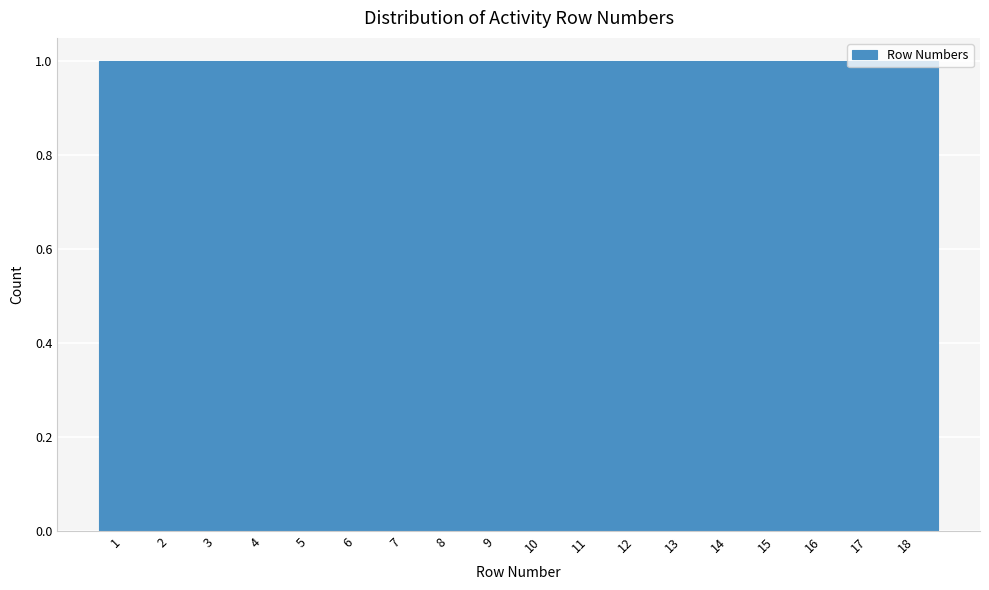

Reading left to right, list every bar in this chart as the range it spans on the x-axis followed by its height. The values are not printed on the chart, so give them approximately, as read against the axis.

0.5 to 1.5: 1
1.5 to 2.5: 1
2.5 to 3.5: 1
3.5 to 4.5: 1
4.5 to 5.5: 1
5.5 to 6.5: 1
6.5 to 7.5: 1
7.5 to 8.5: 1
8.5 to 9.5: 1
9.5 to 10.5: 1
10.5 to 11.5: 1
11.5 to 12.5: 1
12.5 to 13.5: 1
13.5 to 14.5: 1
14.5 to 15.5: 1
15.5 to 16.5: 1
16.5 to 17.5: 1
17.5 to 18.5: 1